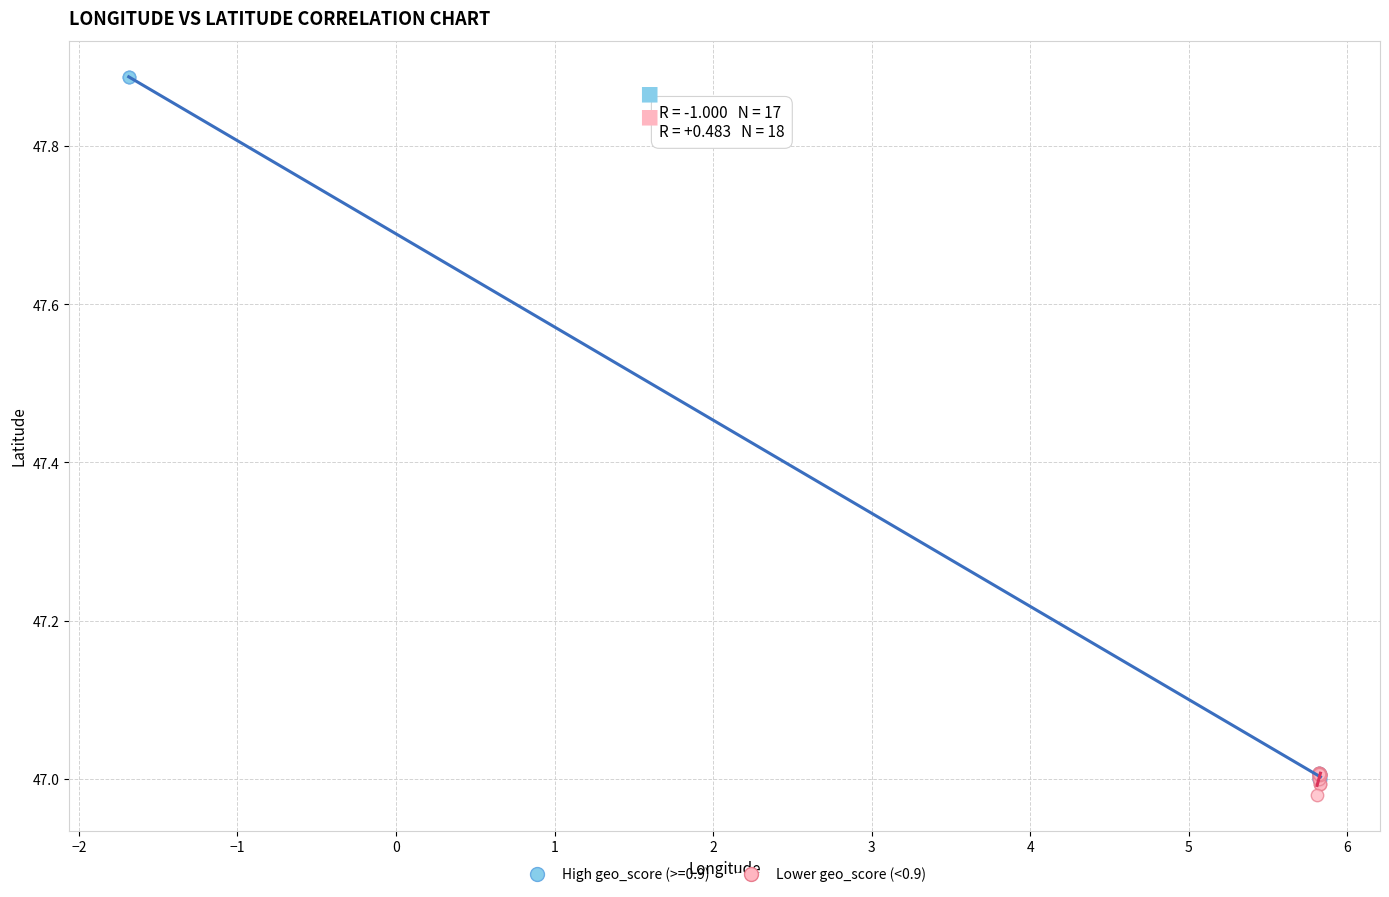

Which series reaches the maximum Y coordinate?

High geo_score (>=0.9)